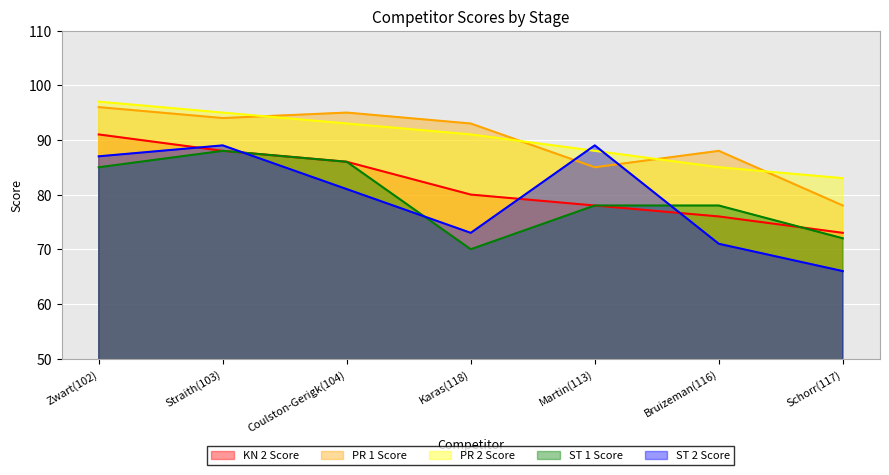

Where do ST 1 Score and KN 2 Score first cross each other?

Bruizeman(116) and Schorr(117)